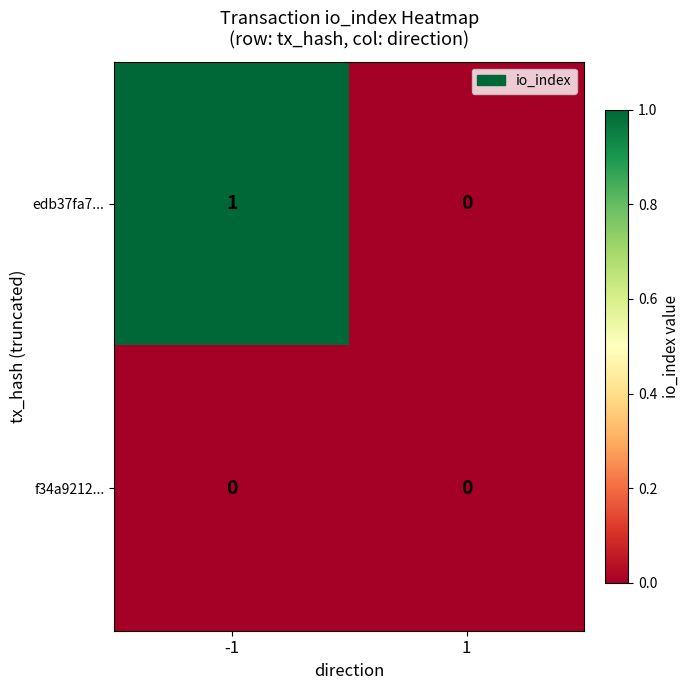

Reading left to right, list all the values displayed in this chart.

edb37fa7...: 1	0
f34a9212...: 0	0